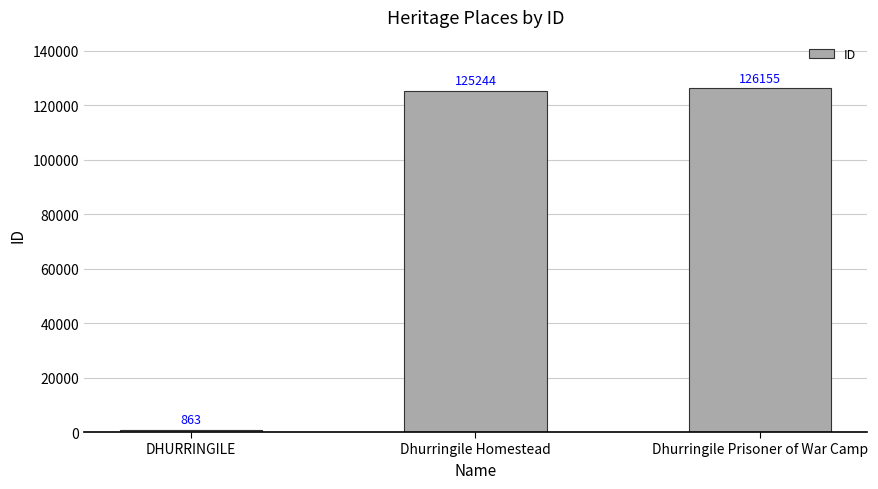

Reading right to left, list all the values displayed in this chart.

126155	125244	863